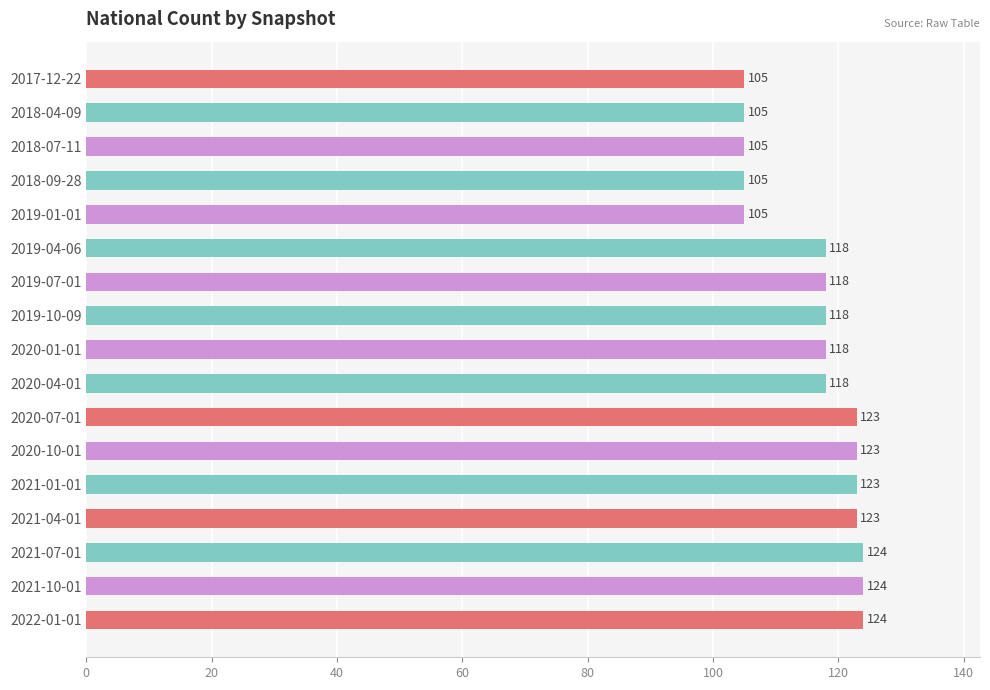

What is the label of the 2nd bar from the bottom?

2021-10-01